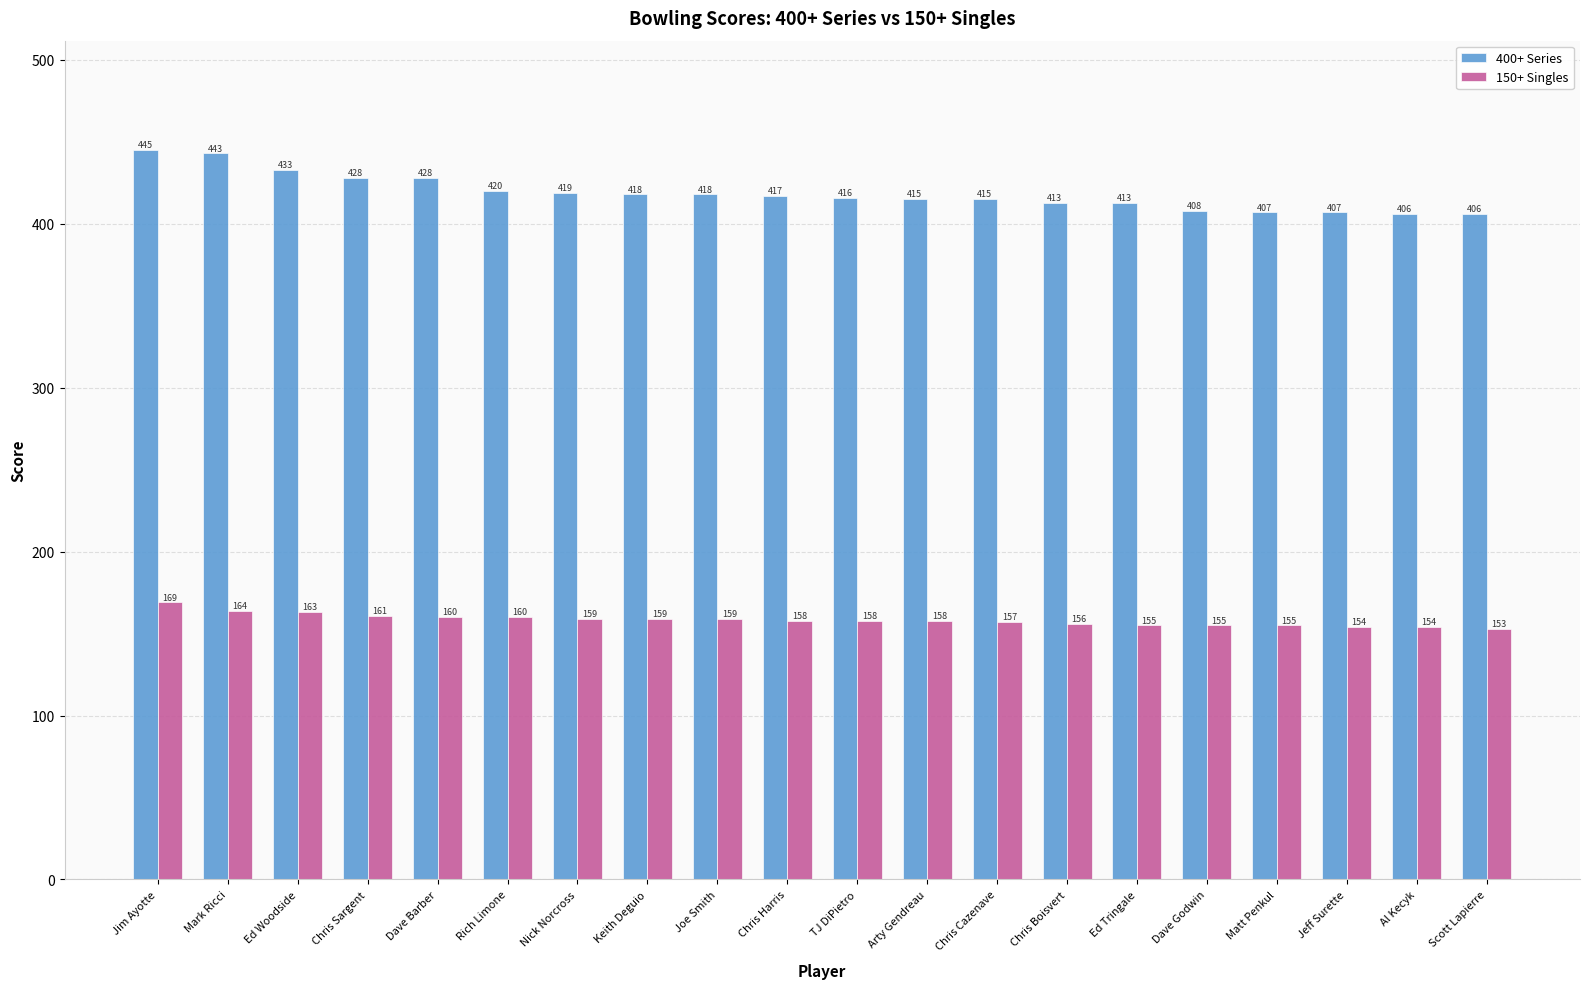

What is the sum of the 150+ Singles values at Chris Harris and TJ DiPietro?

316